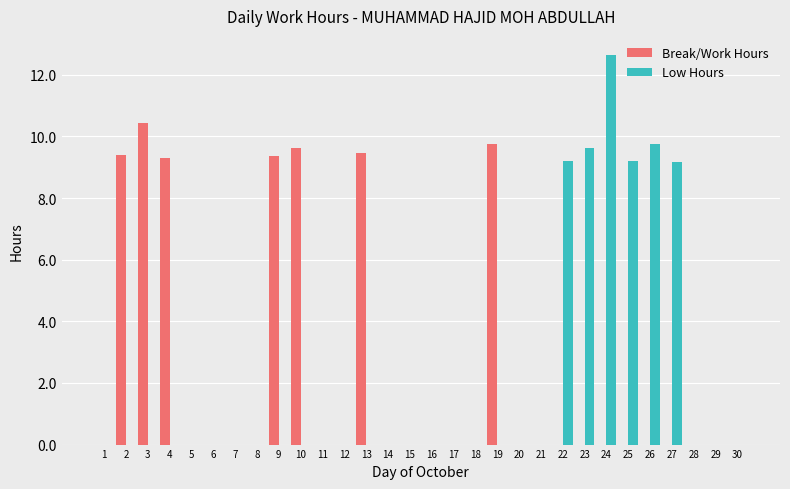

True or false: Break/Work Hours has a value of -4.1 at 16.

False